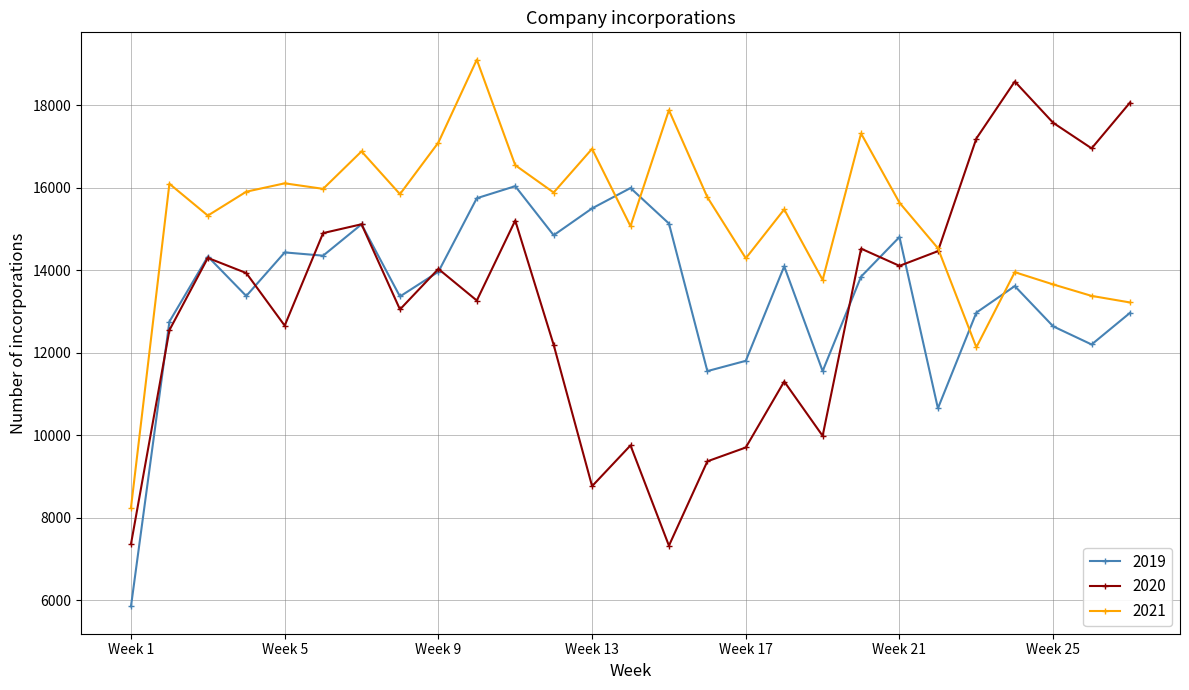

True or false: 2021 has more than 2 interior local peaks.

True